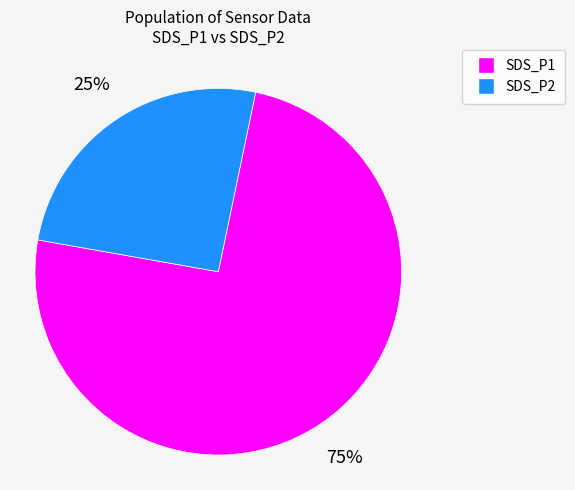

Is there a majority slice in this chart?

Yes